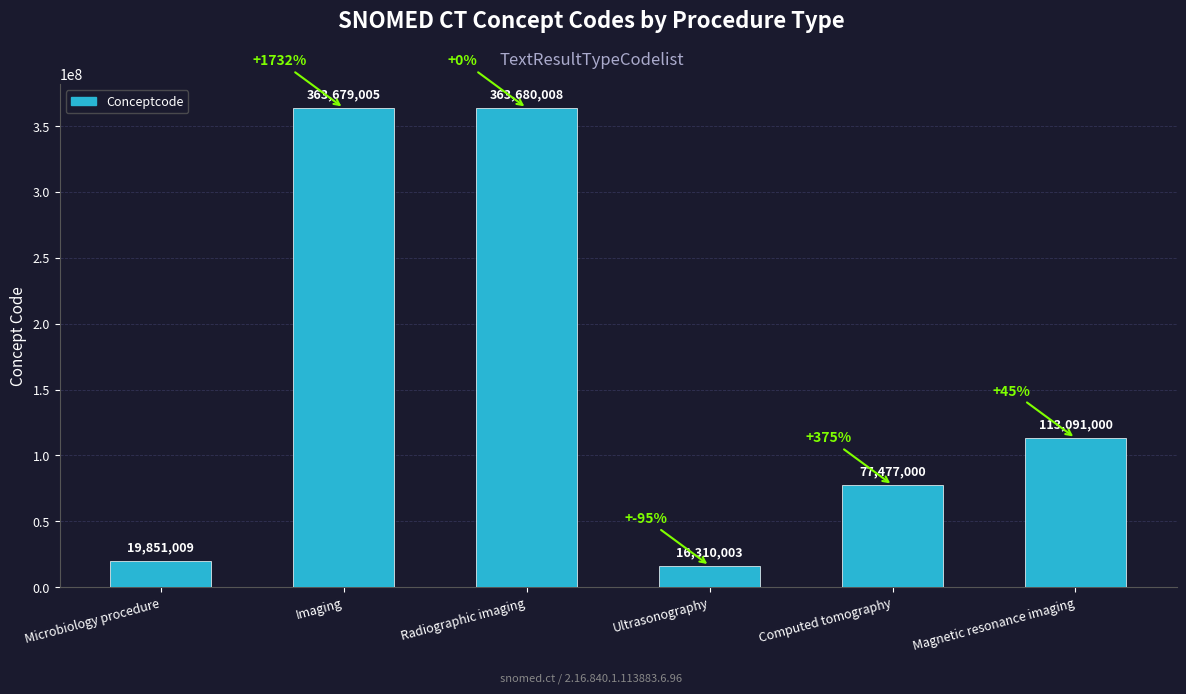

What is the value of the 2nd bar from the left?

363679005